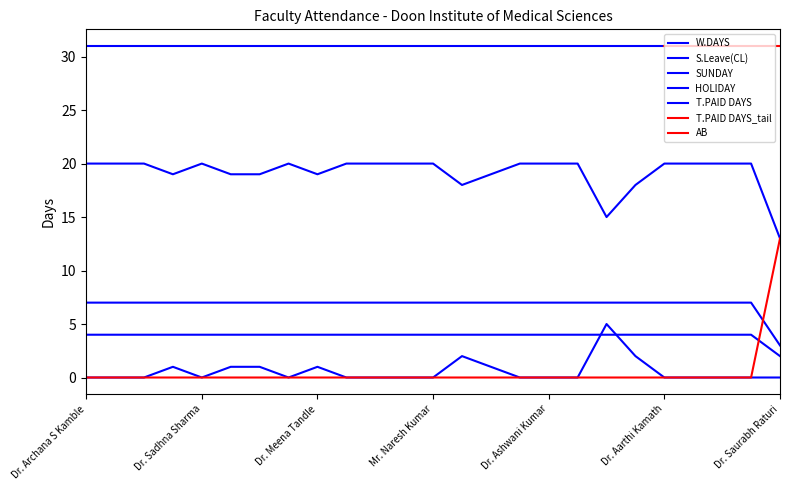

Rank the series at Dr. Prashant Bhagel from highest to lowest value.

W.DAYS, HOLIDAY, S.Leave(CL), SUNDAY, AB